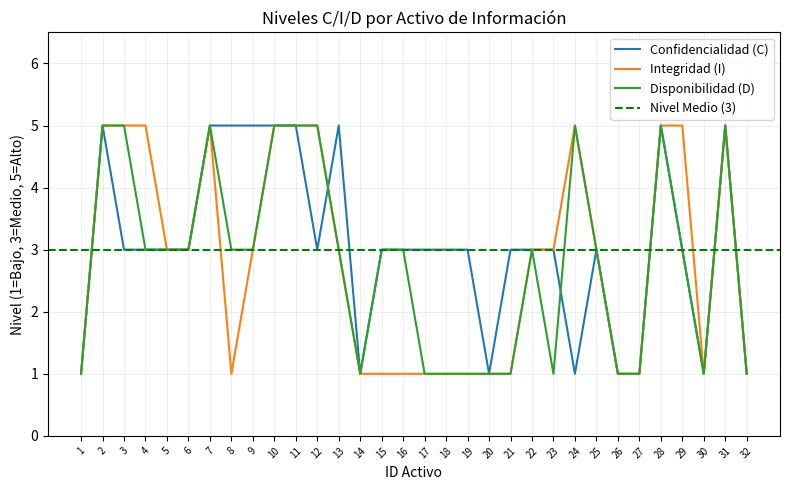

What is the sum of the Disponibilidad (D) values at 5 and 12?

8